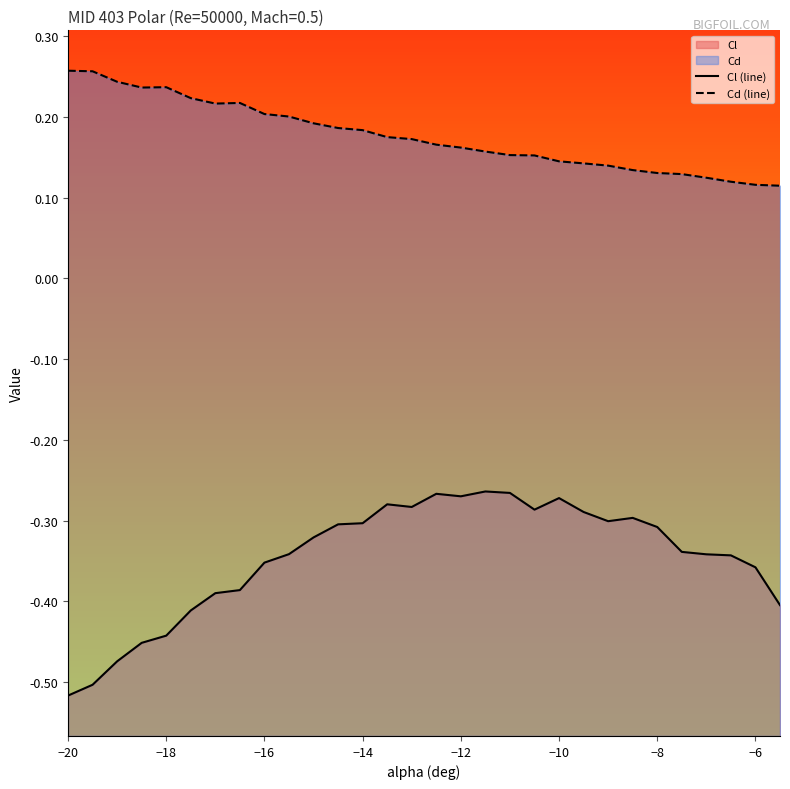

True or false: Cd has more than 2 points higher than both neighbors.

False